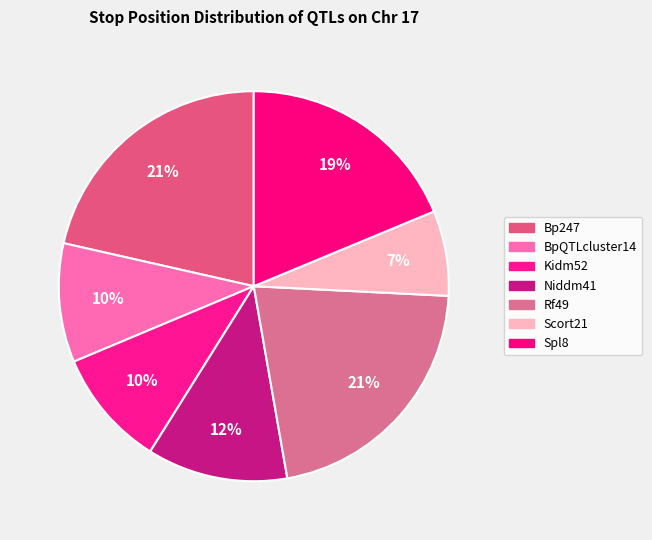

How many slices are in this pie chart?

7